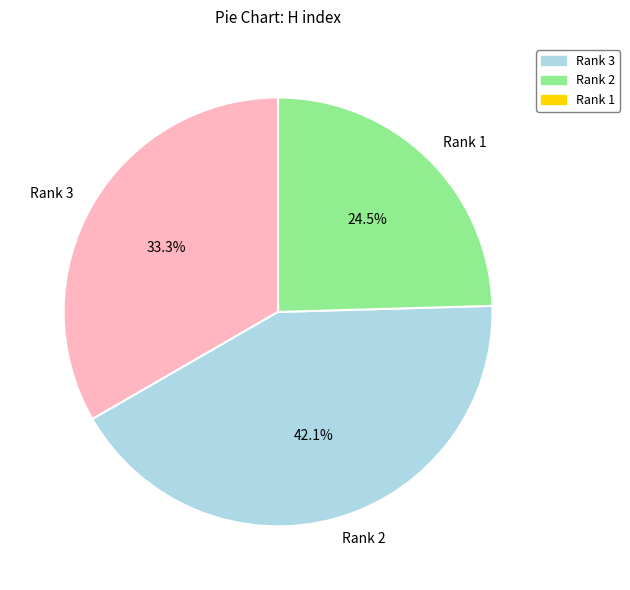

True or false: Rank 3 accounts for 33% of the total.

True